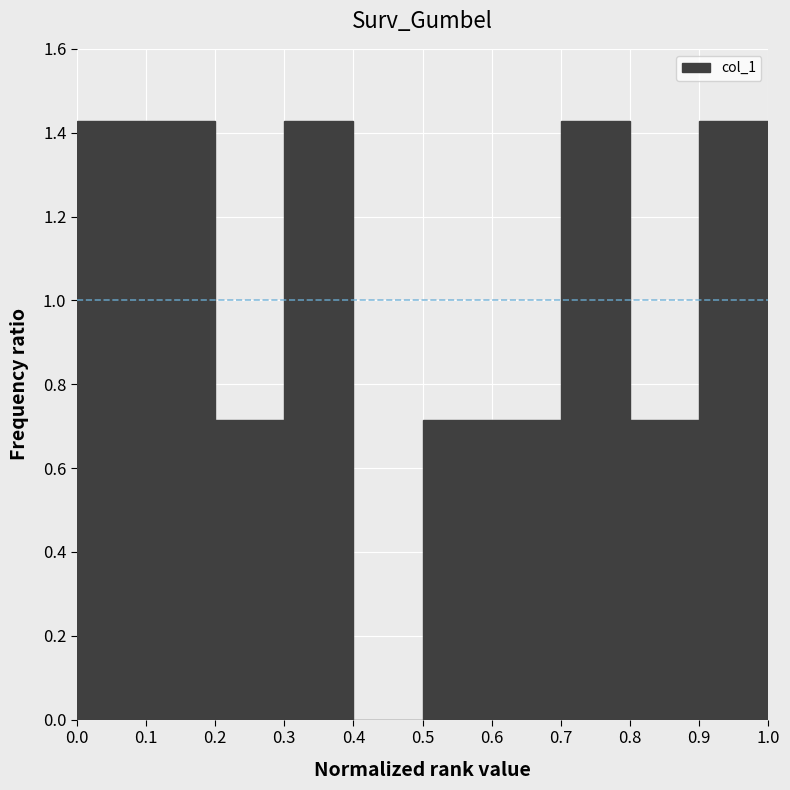

How tall is the bar that spans 0.1 to 0.2 on the x-axis? The values are not printed on the chart, so give them approximately, as read against the axis.

1.42